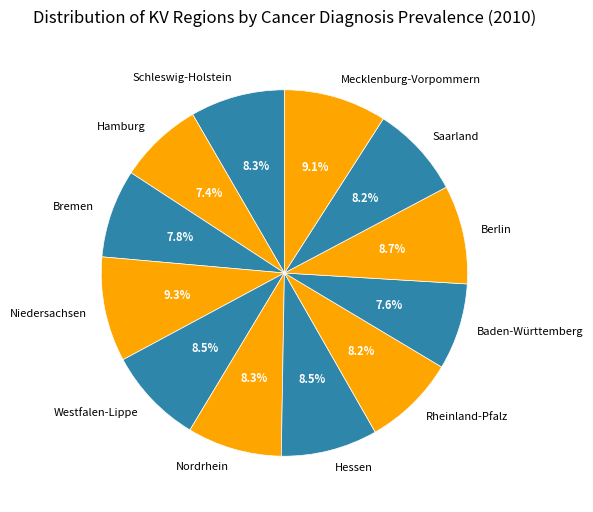

How much of the chart is everything except Saarland?

91.8%